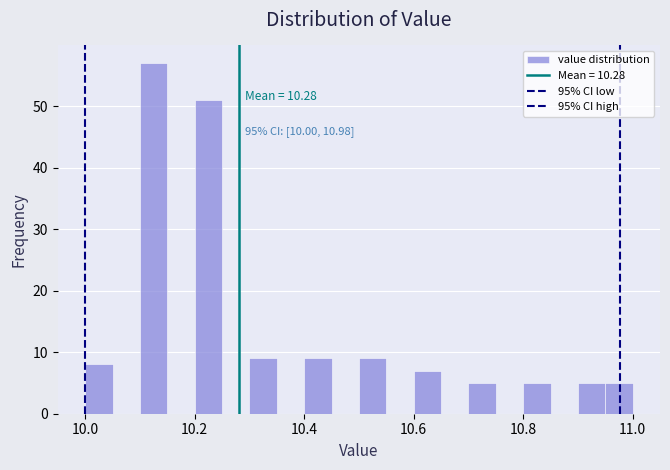

Around what value on the x-axis is the tallest bar? Give the approximate position of its centre, as read against the axis.

10.12